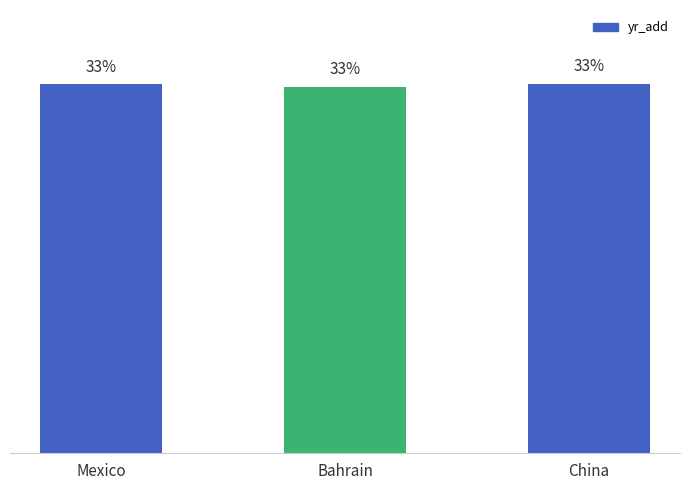

What is the label of the 1st bar from the left?

Mexico